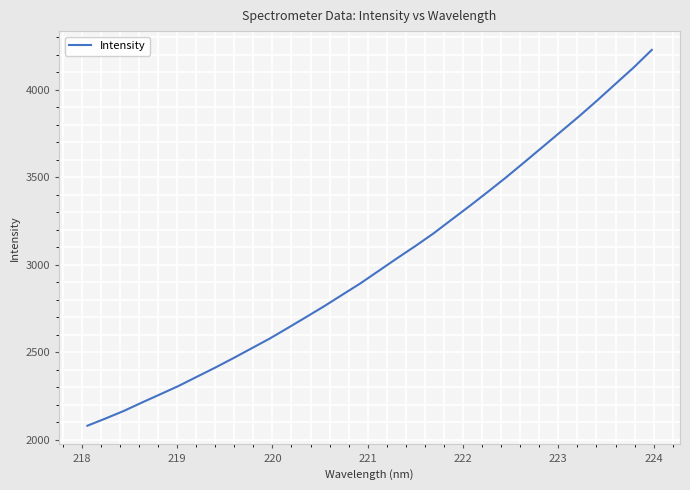

What is the greatest value displayed?

4227.1